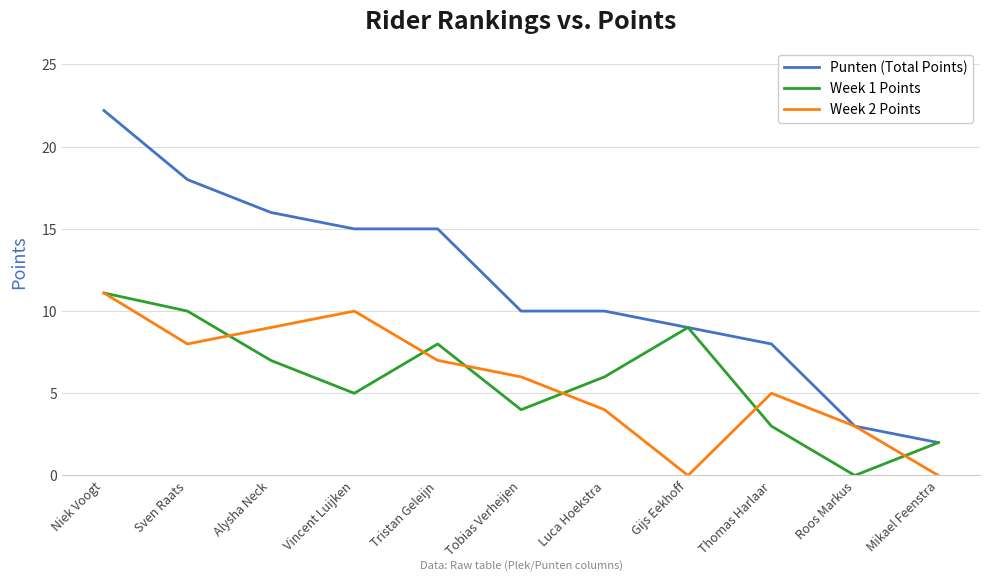

What position from the left is Vincent Luijken?

4